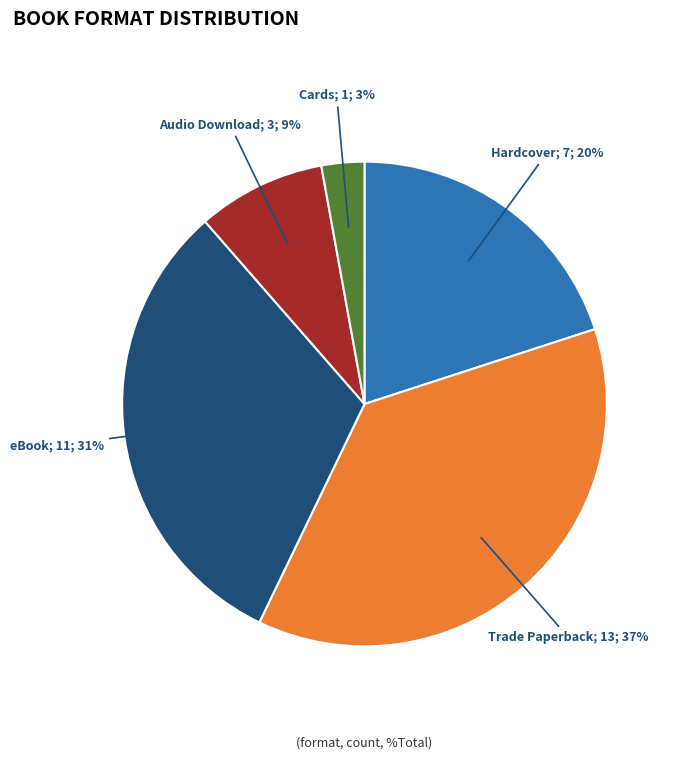

How many slices are in this pie chart?

5